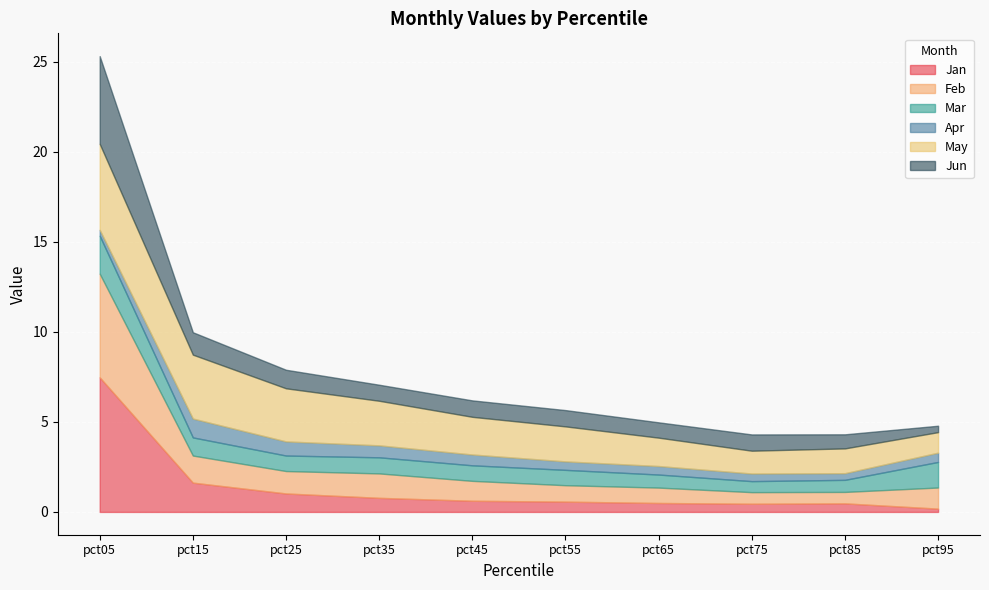

What is the minimum value shown in the chart?

0.2